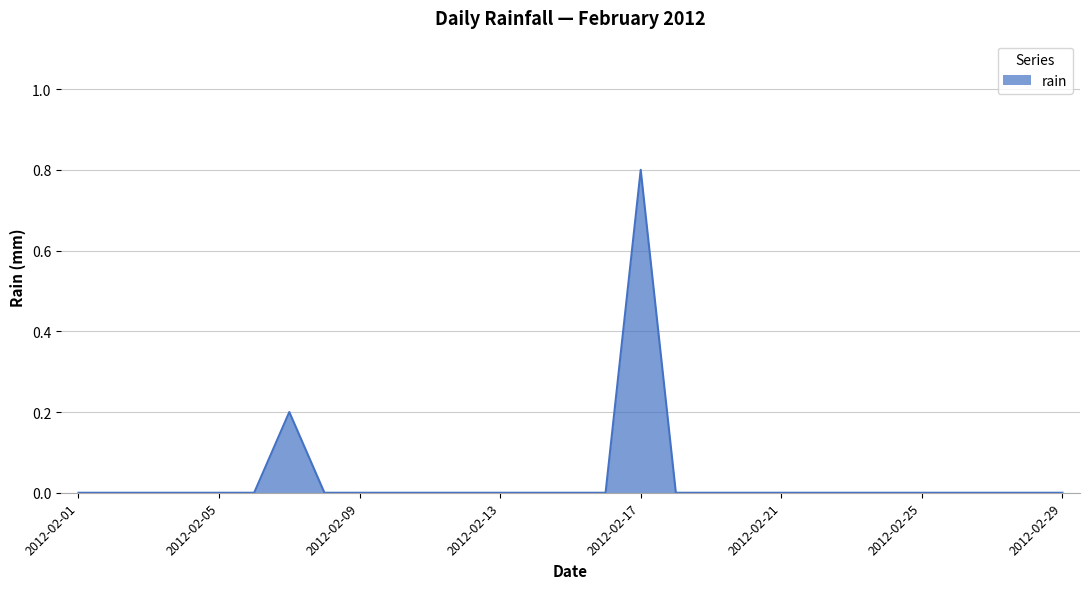

Count the number of categories in the chart.

29